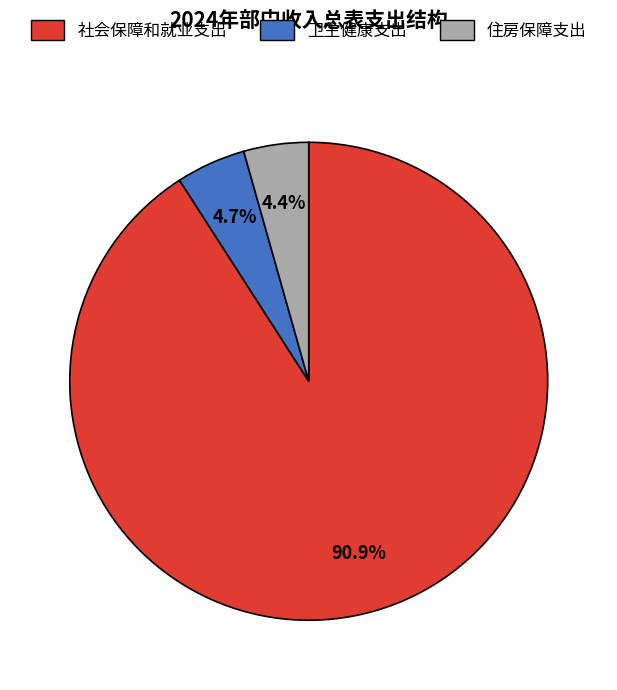

Combined, what portion of the pie is 住房保障支出 and 卫生健康支出?

9.1%